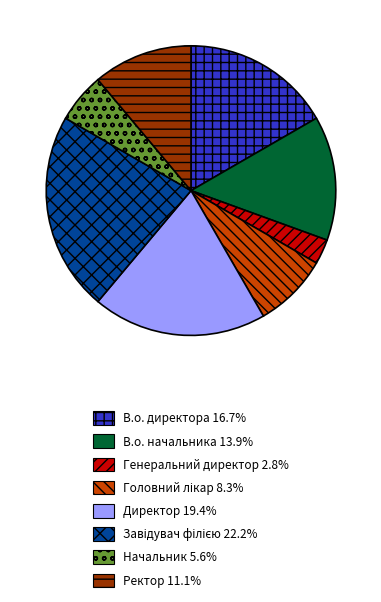

How many segments does this pie chart have?

8